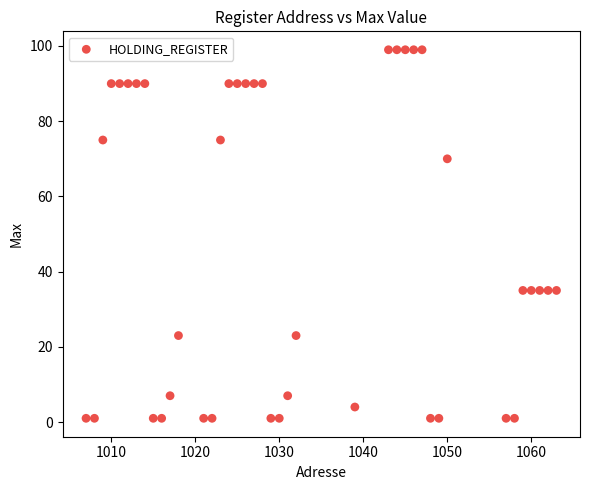

What is the range of X values (max minus min)?

56